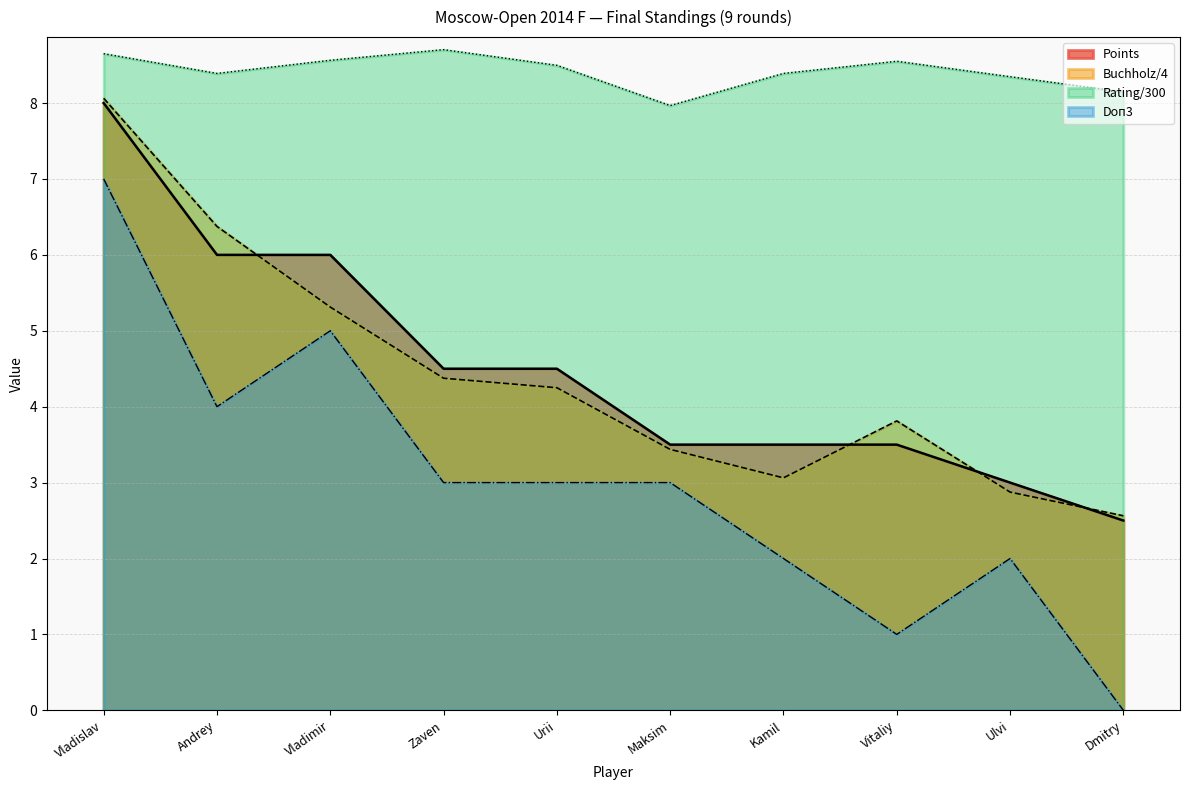

Which series has the largest range (max minus min)?

Doп3